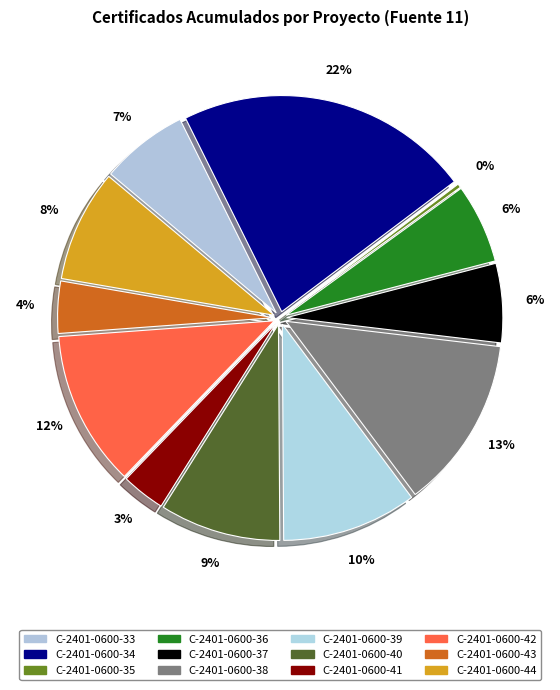

To the nearest percent, what percentage of the pie is C-2401-0600-41?

3%